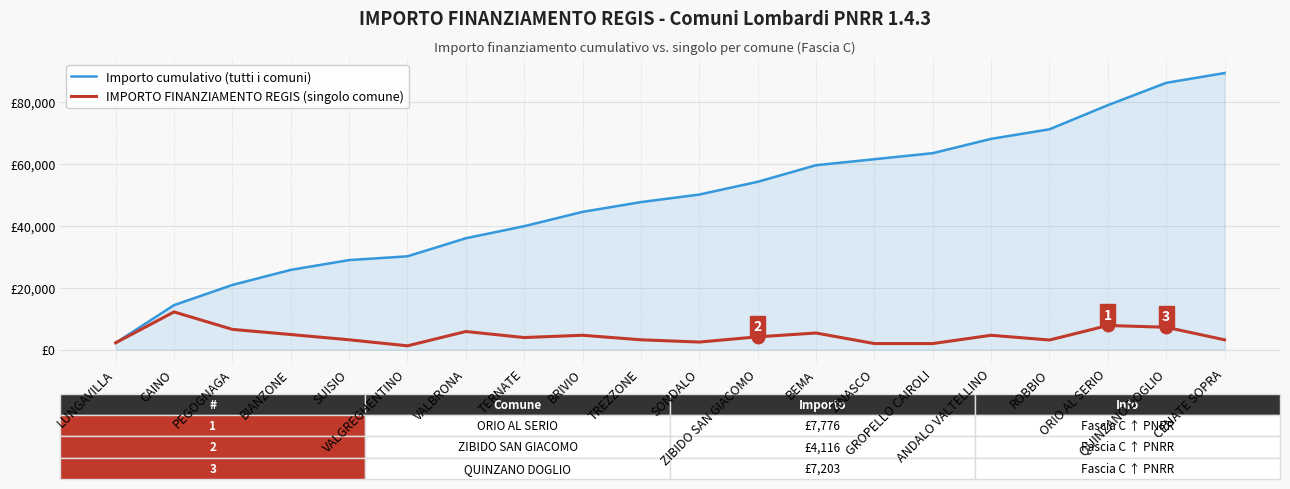

Reading left to right, transcribe all the data shown in this chart.

Importo cumulativo (tutti i comuni): 2187	14337	20854	25714	28873	30088	35920	39808	44425	47584	50014	54130	59476	61420	63364	67981	71068	78844	86047	89206
IMPORTO FINANZIAMENTO REGIS (singolo comune): 2187	12150	6517	4860	3159	1215	5832	3888	4617	3159	2430	4116	5346	1944	1944	4617	3087	7776	7203	3159